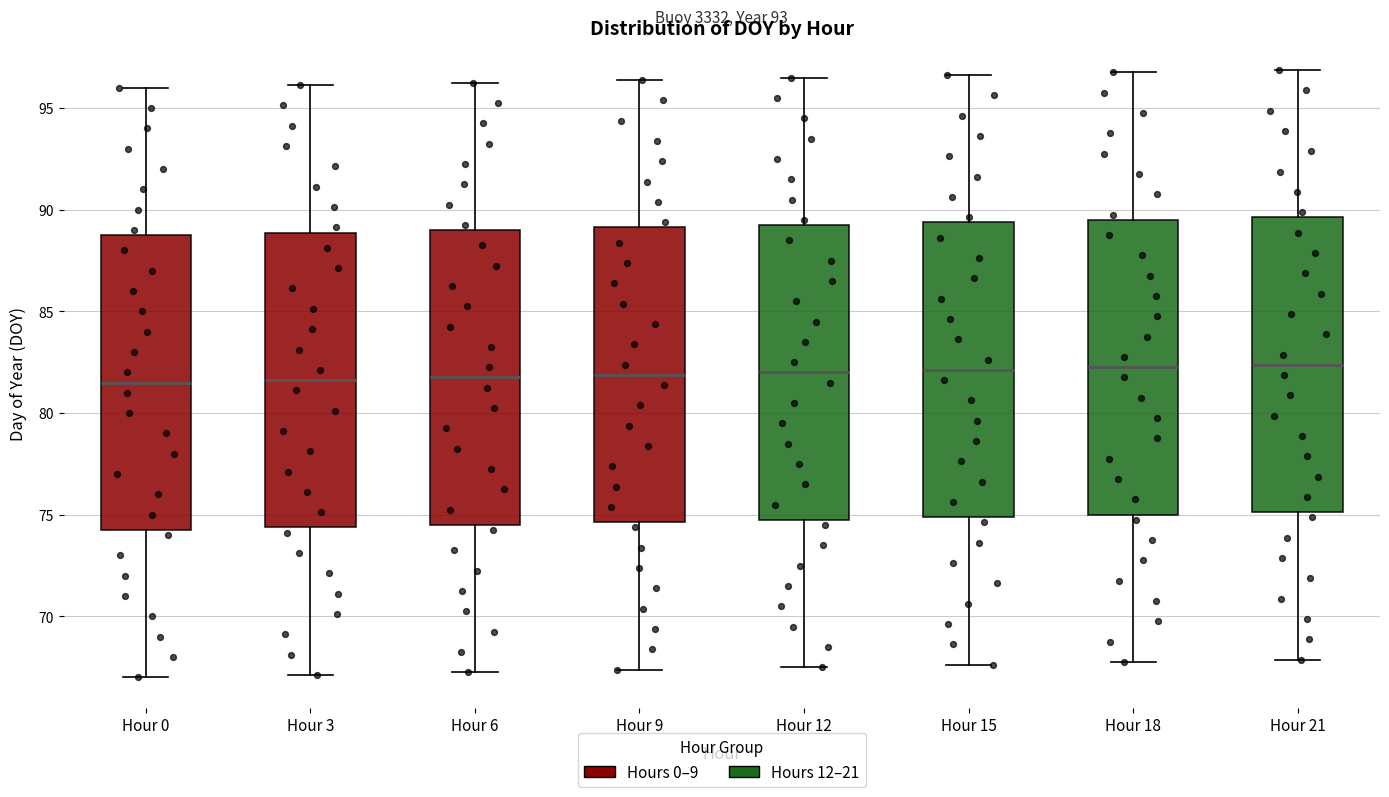

Reading left to right, read every box against the y-axis: the position of its median line, the range the box covers, and the ends of its whiskers. The values are not printed on the chart, so give them approximately, as read against the axis.

Hour 0: median 81.5, box 74.5 to 89.0, whiskers 67.0 to 96.0
Hour 3: median 81.5, box 74.5 to 89.0, whiskers 67.0 to 96.0
Hour 6: median 82.0, box 74.5 to 89.0, whiskers 67.5 to 96.5
Hour 9: median 82.0, box 74.5 to 89.0, whiskers 67.5 to 96.5
Hour 12: median 82.0, box 75.0 to 89.5, whiskers 67.5 to 96.5
Hour 15: median 82.0, box 75.0 to 89.5, whiskers 67.5 to 96.5
Hour 18: median 82.5, box 75.0 to 89.5, whiskers 68.0 to 97.0
Hour 21: median 82.5, box 75.0 to 89.5, whiskers 68.0 to 97.0